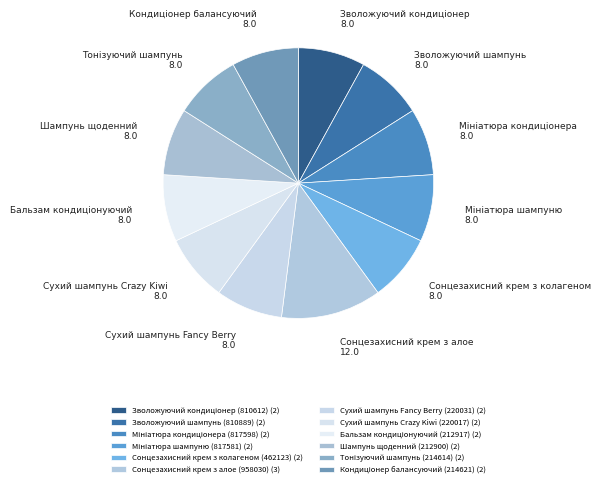

How many segments does this pie chart have?

12